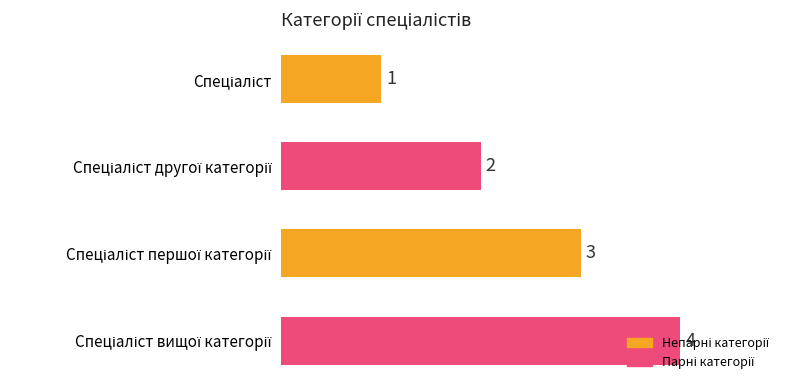

What is the value of the 4th bar from the top?

4